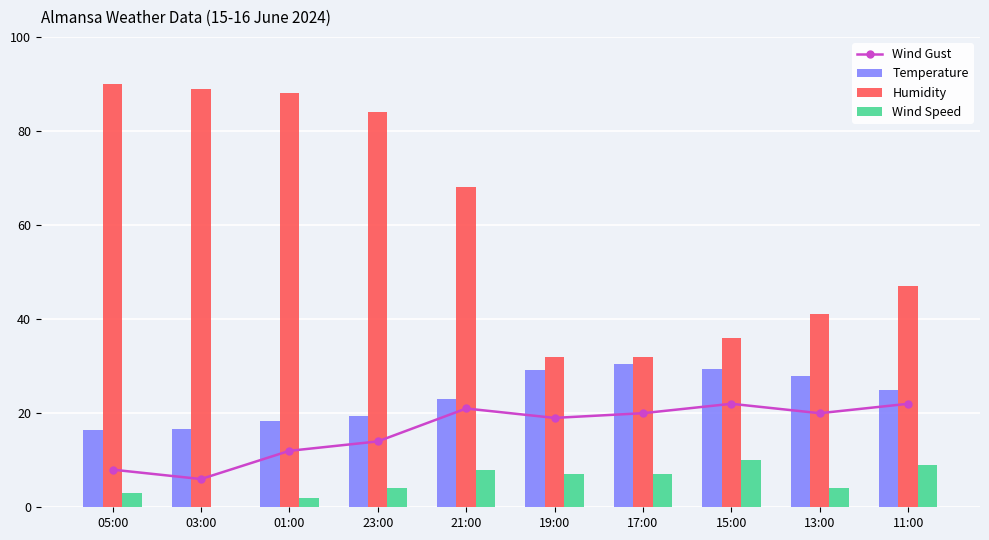

Which series changed the most between 03:00 and 15:00?

Humidity